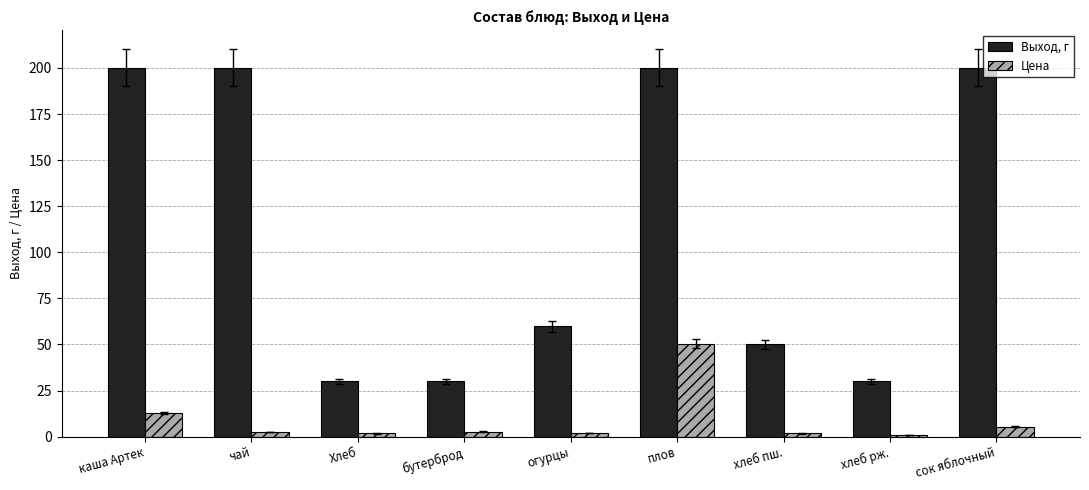

What is the value of the Выход, г bar at the 2nd from the left?

200.0